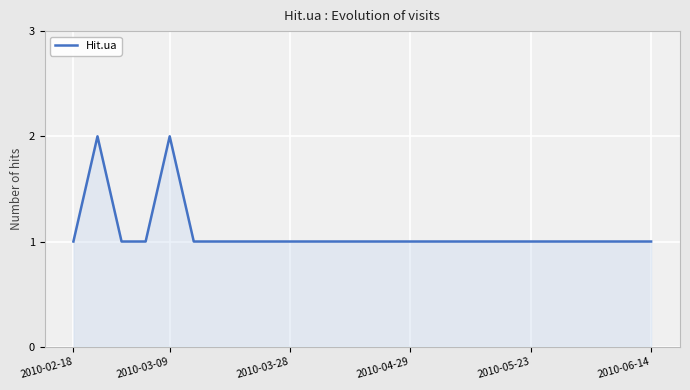

Reading left to right, list all the values displayed in this chart.

1	2	1	1	2	1	1	1	1	1	1	1	1	1	1	1	1	1	1	1	1	1	1	1	1